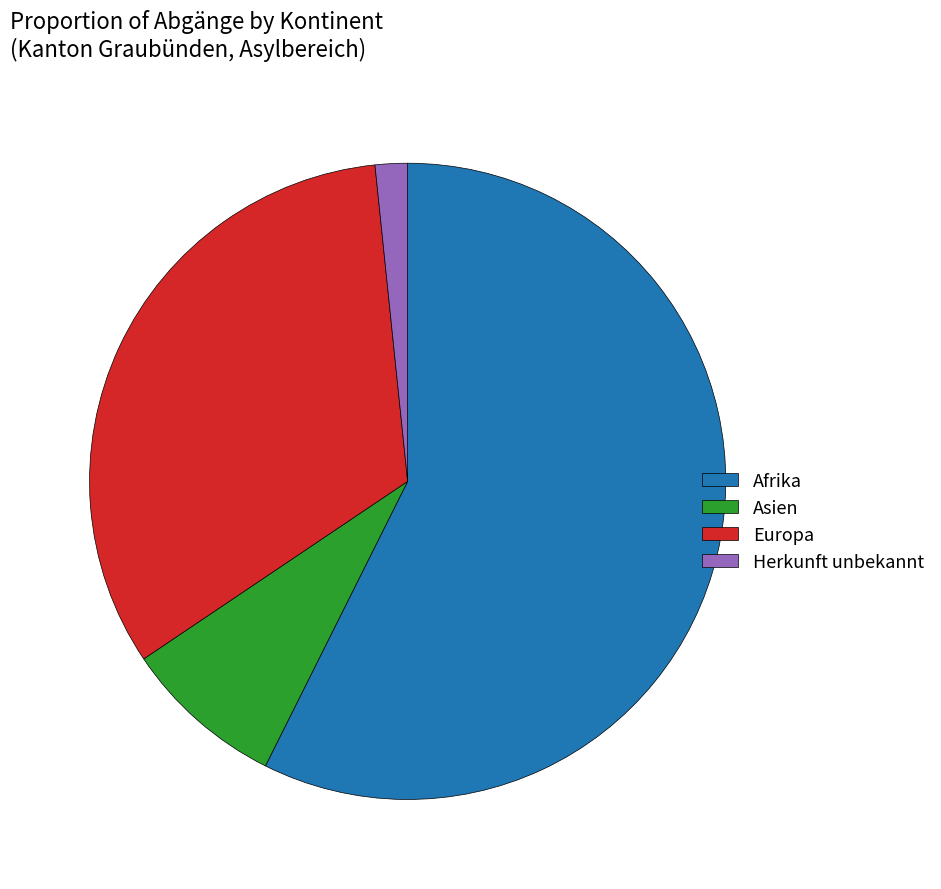

The Herkunft unbekannt slice represents 2% of the pie. True or false?

True